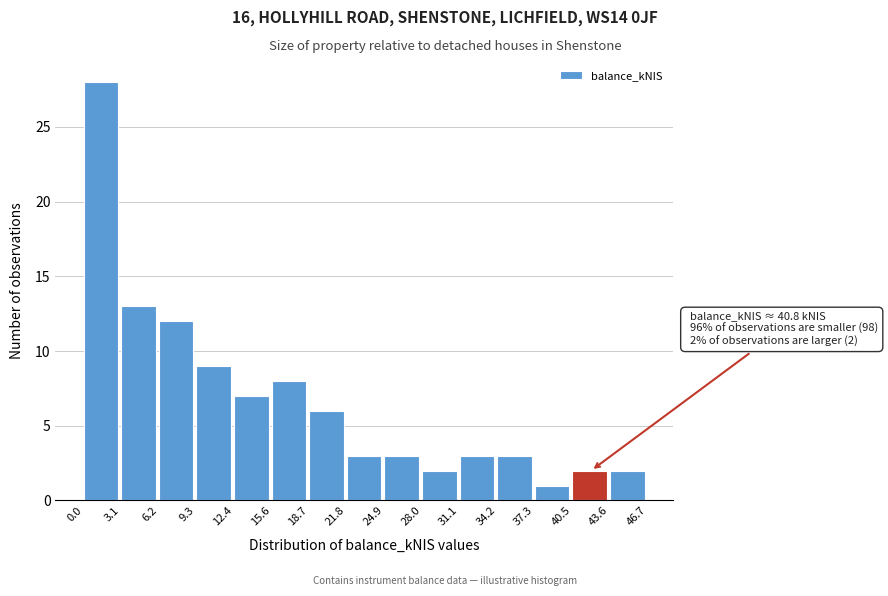

Which range on the x-axis has the tallest bar?

0.0 to 3.1